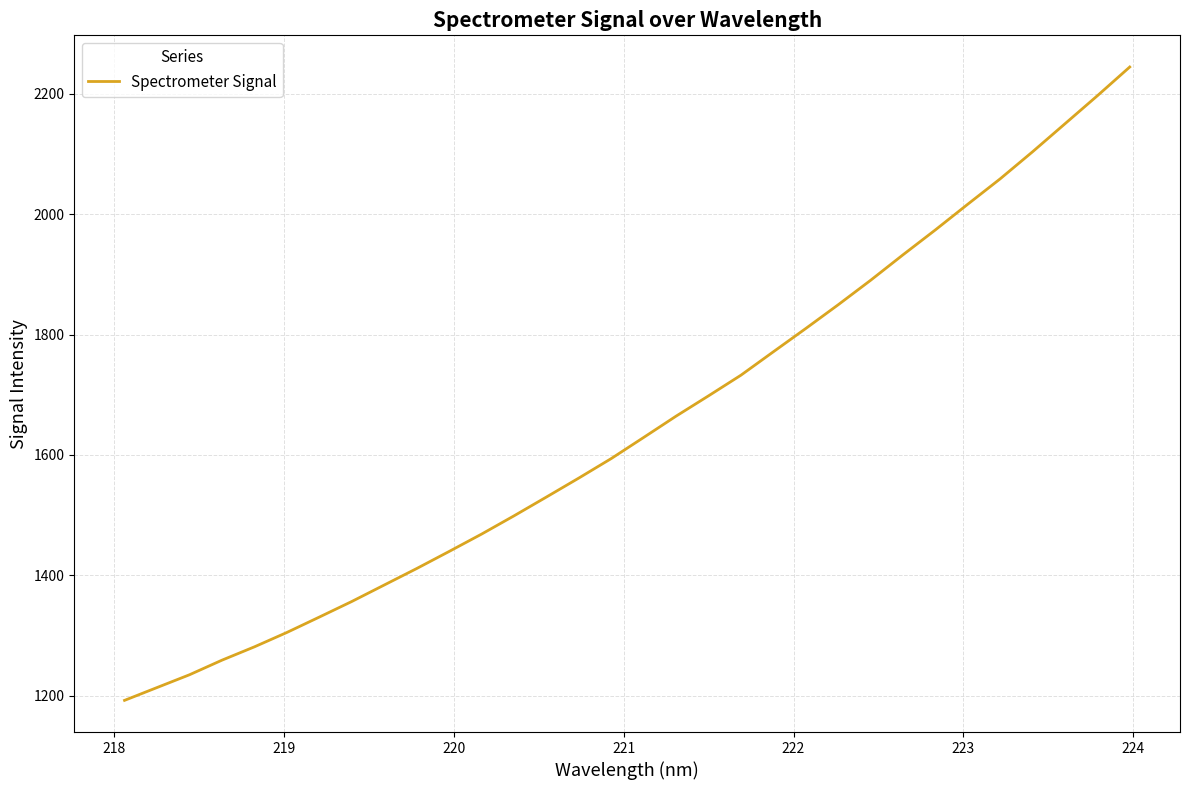

Reading left to right, transcribe all the data shown in this chart.

1192.5	1213.8	1235.0	1259.2	1281.4	1305.2	1330.8	1356.6	1384.0	1411.4	1439.7	1468.5	1498.9	1530.1	1561.6	1594.0	1629.1	1664.5	1698.2	1732.4	1771.3	1810.0	1849.4	1890.0	1932.3	1973.7	2016.4	2058.5	2103.4	2149.9	2196.4	2244.2